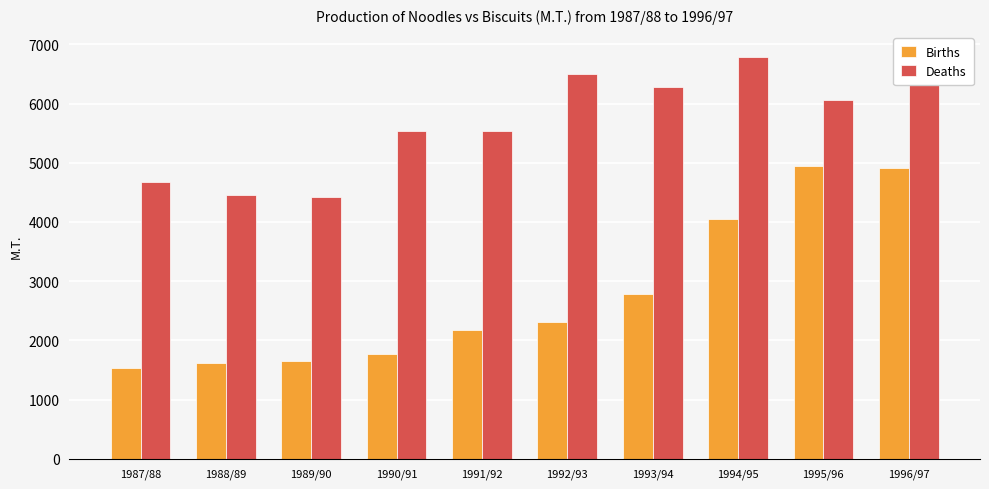

What is the value of the Deaths bar at the 6th from the left?

6497